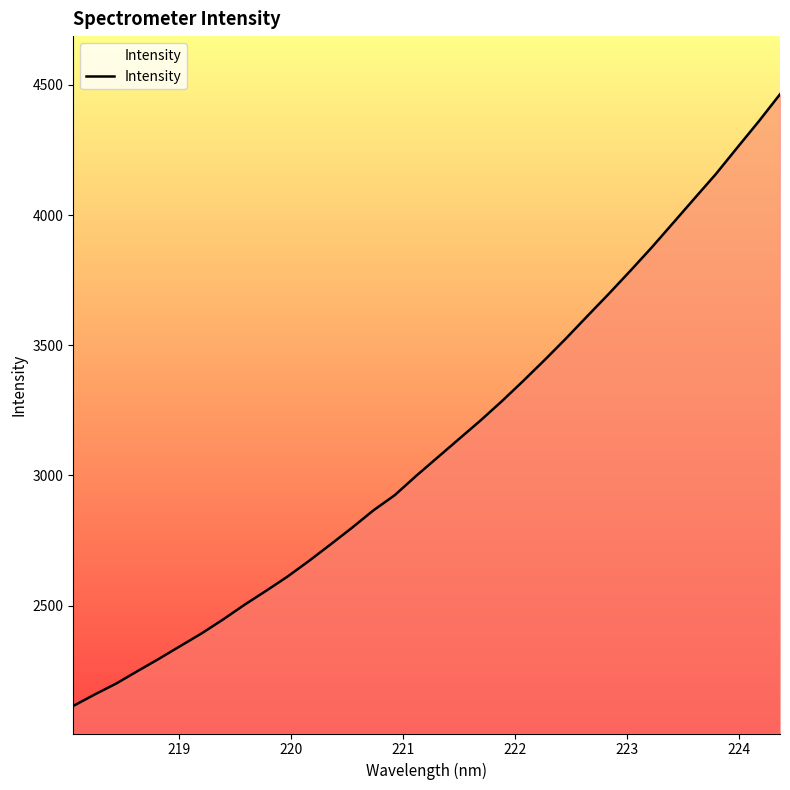

What is the sum of all values?

106159.3